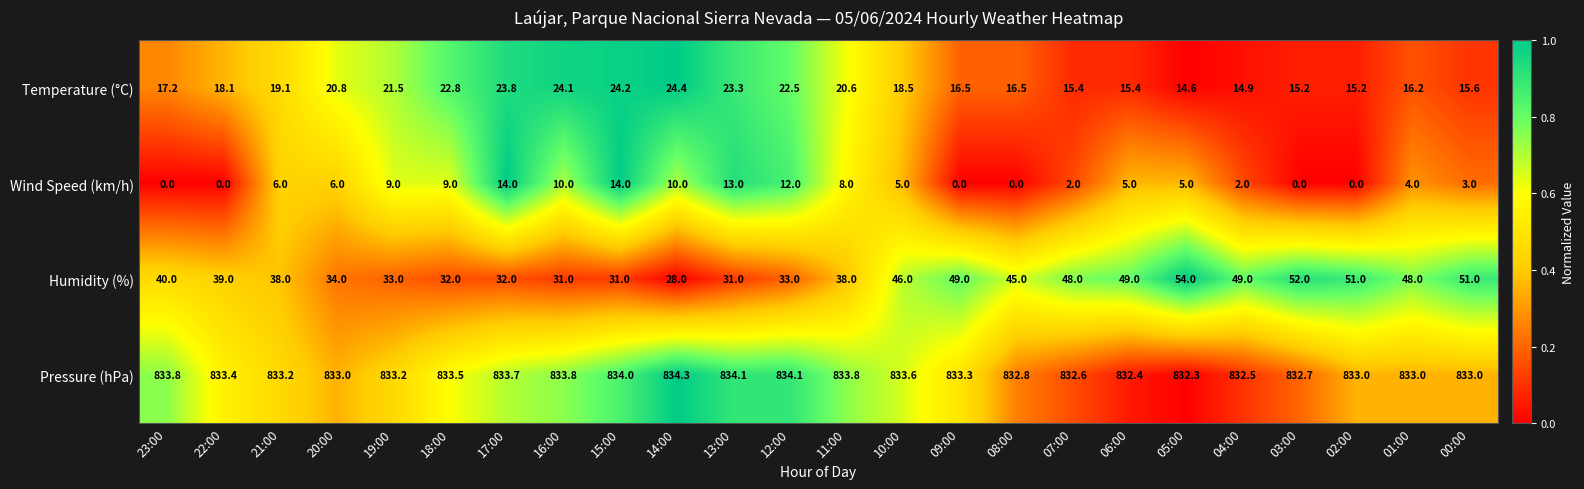

What is the total value across all series at 19:00?

896.7